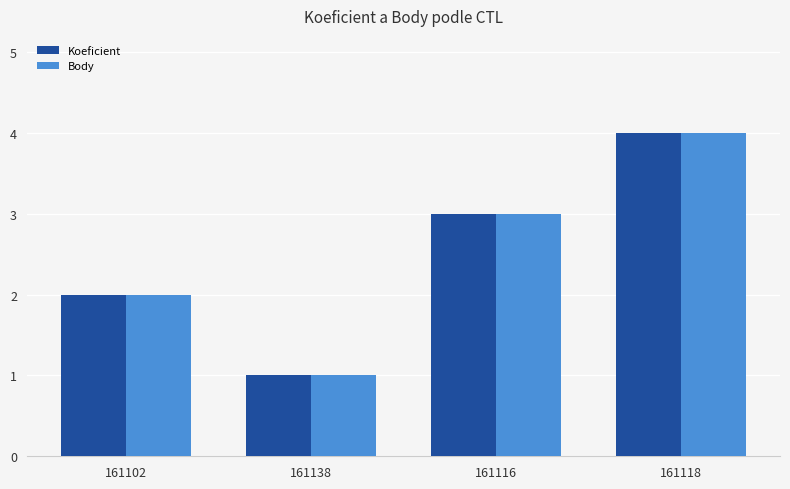

Reading right to left, transcribe all the data shown in this chart.

Koeficient: 4	3	1	2
Body: 4	3	1	2